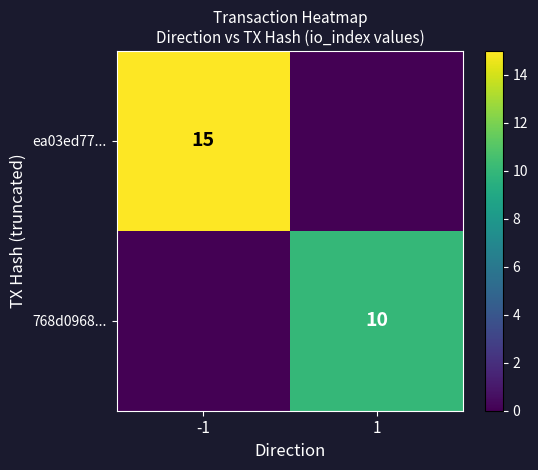

Which category has the lowest value across all series?

1